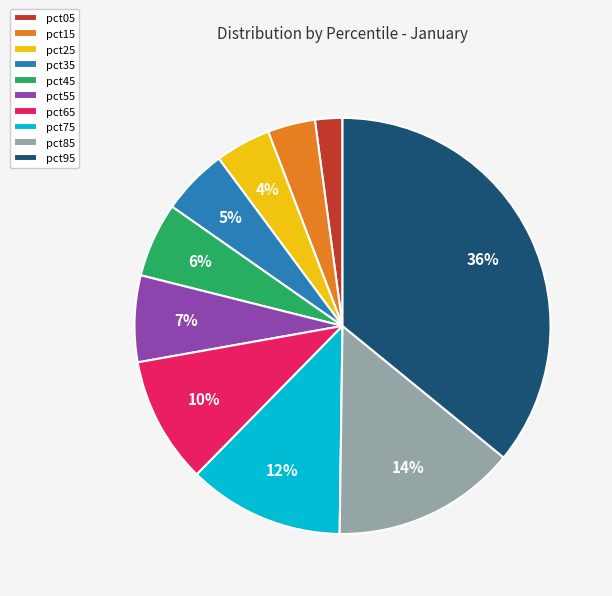

Do pct35 and pct05 together represent more than half of the pie?

No